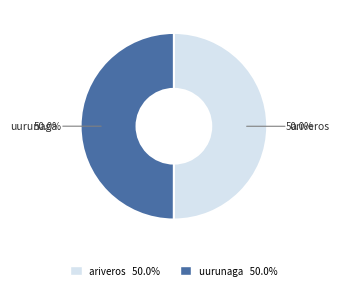

The ariveros slice represents 50% of the pie. True or false?

True